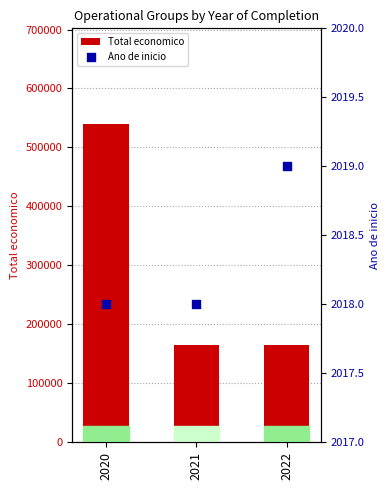

Which series contains the highest Y value?

Total economico